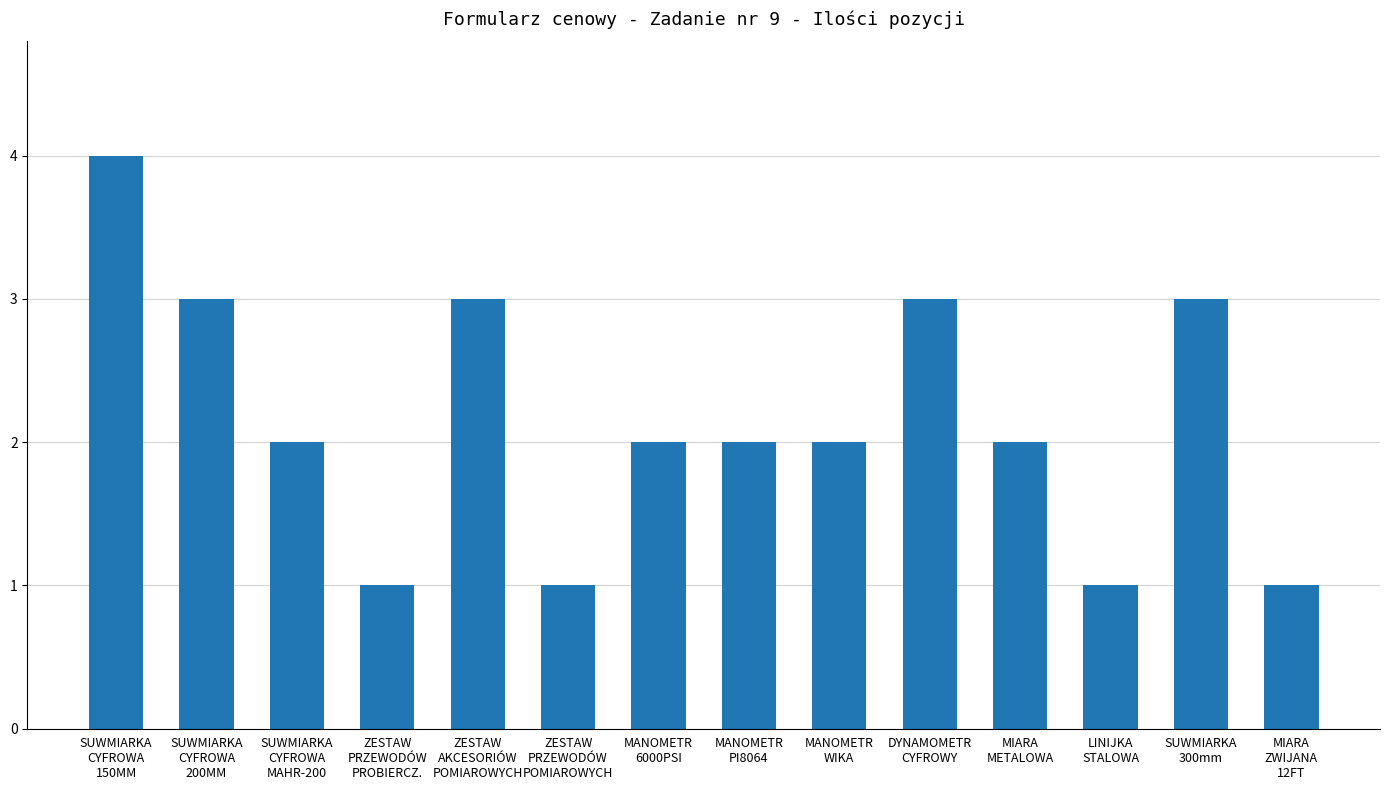

Reading left to right, list all the values displayed in this chart.

4	3	2	1	3	1	2	2	2	3	2	1	3	1